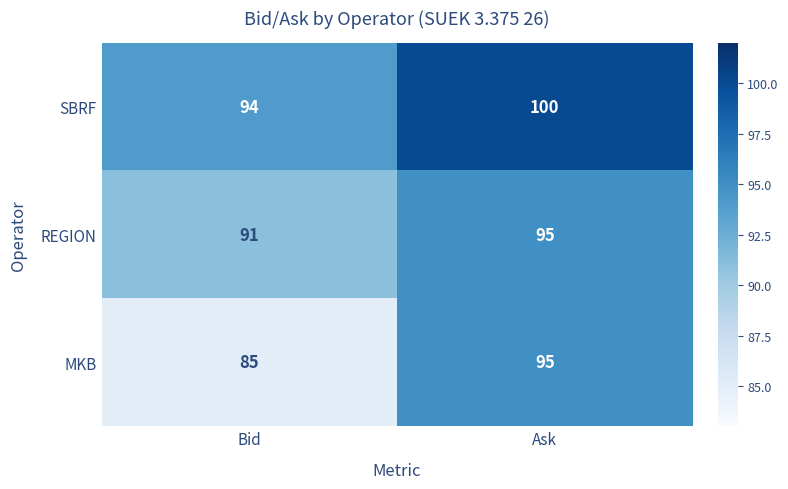

What value does the SBRF series have at Bid?

94